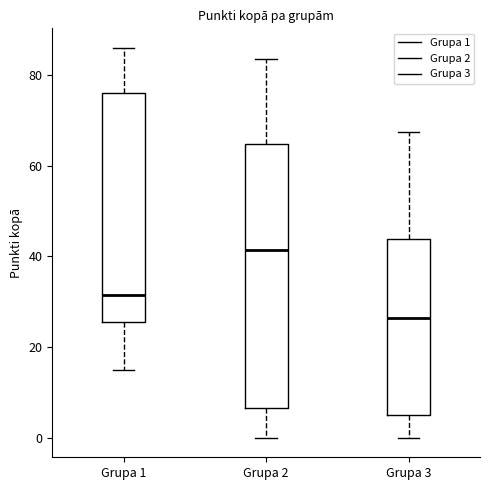

Reading left to right, read every box against the y-axis: the position of its median line, the range the box covers, and the ends of its whiskers. The values are not printed on the chart, so give them approximately, as read against the axis.

Grupa 1: median 32, box 26 to 76, whiskers 16 to 86
Grupa 2: median 42, box 6 to 64, whiskers 0 to 84
Grupa 3: median 26, box 6 to 44, whiskers 0 to 68